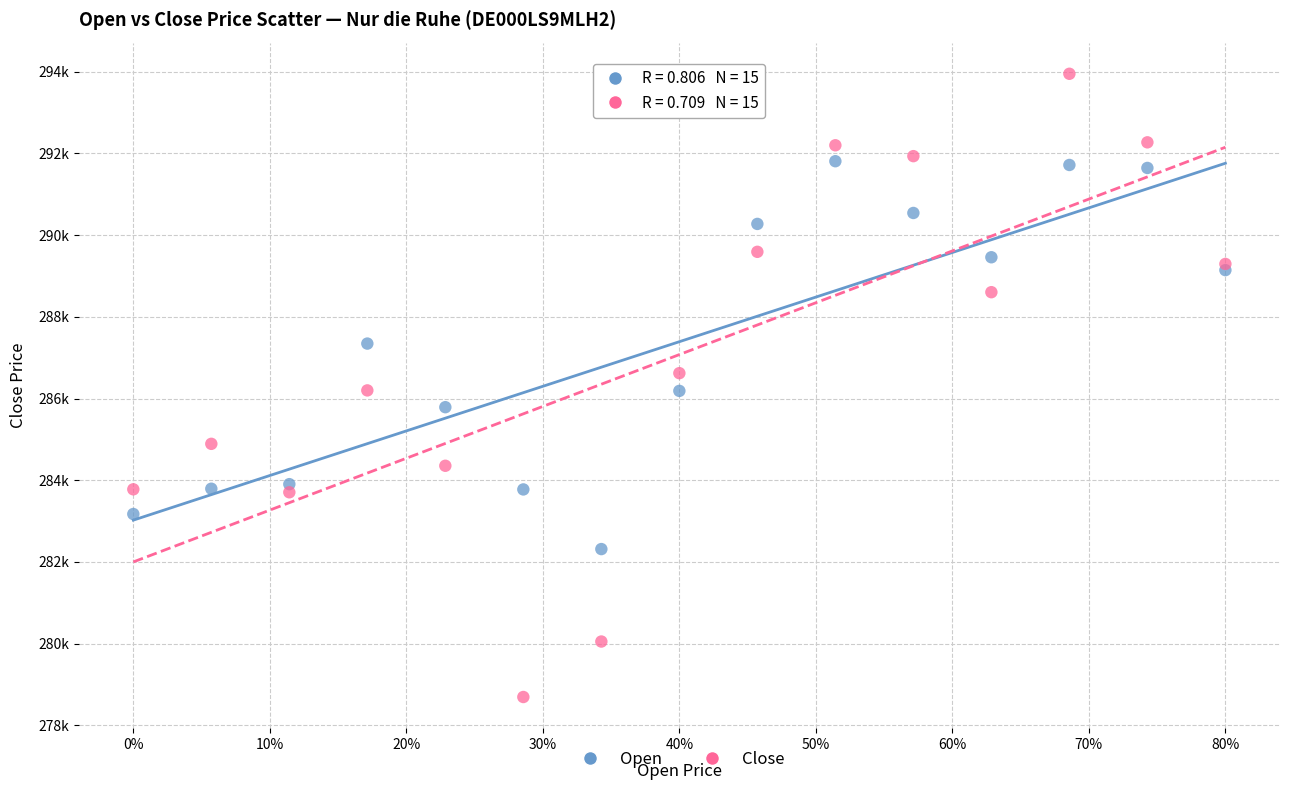

Which series has the largest Y range (max minus min)?

Close